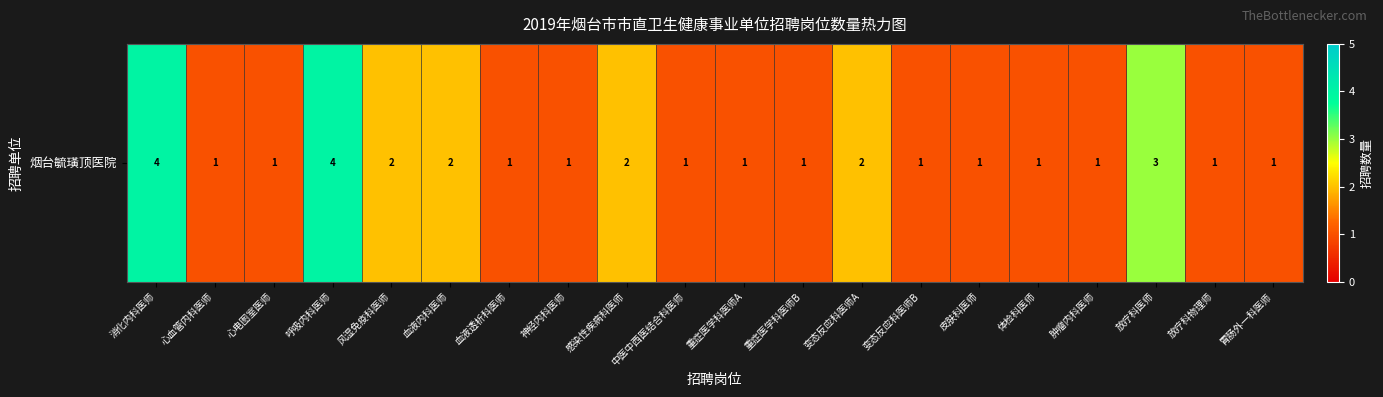

Reading right to left, transcribe all the data shown in this chart.

1	1	3	1	1	1	1	2	1	1	1	2	1	1	2	2	4	1	1	4